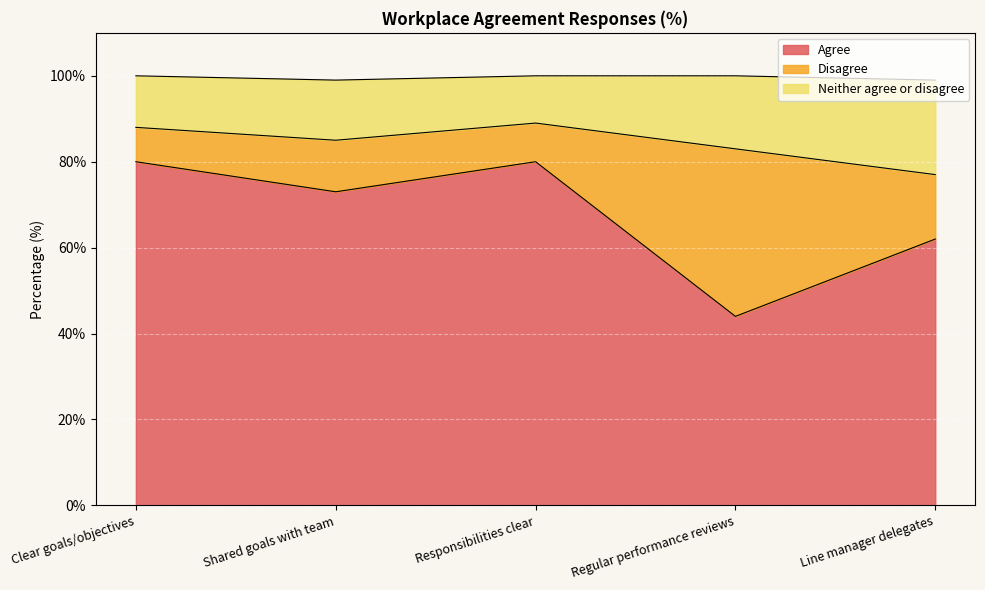

Is it true that Agree equals 53 at Clear goals/objectives?

False